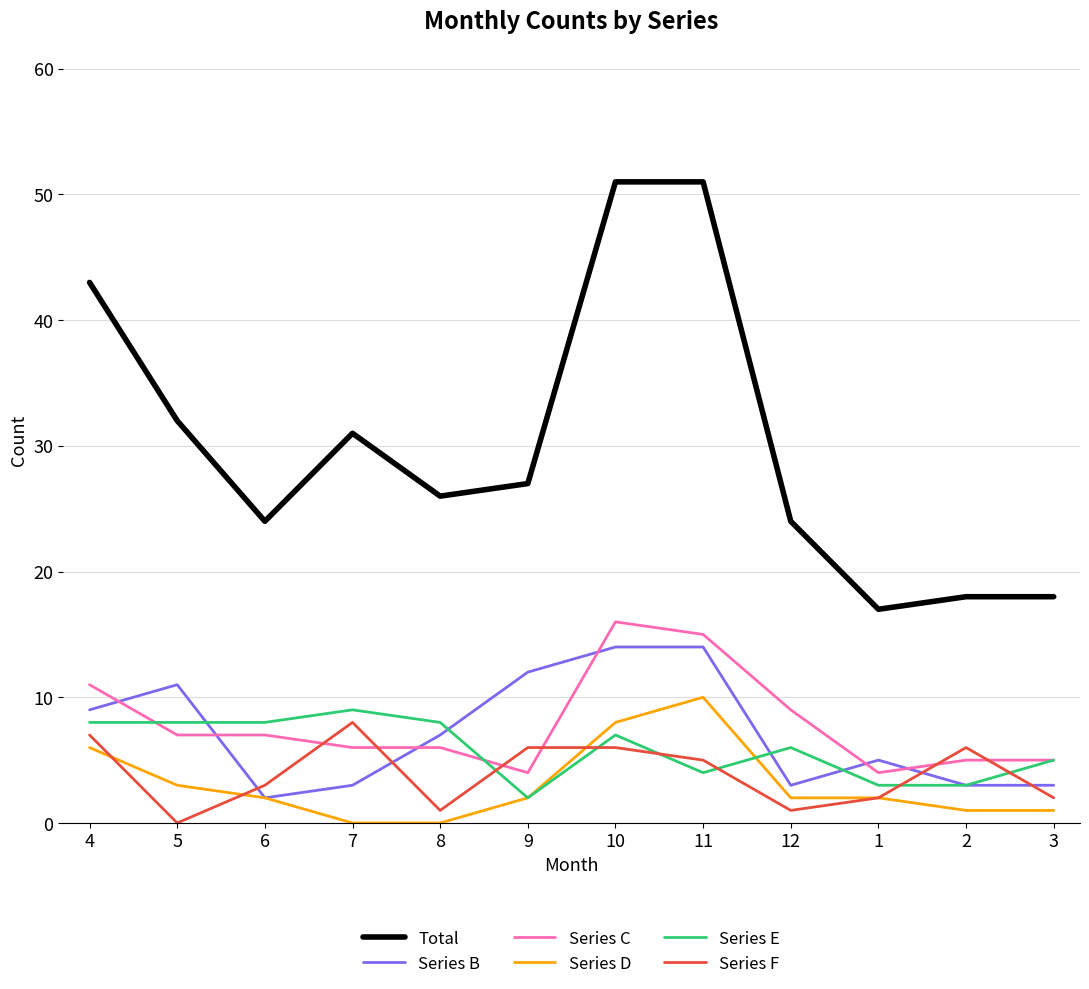

What is the difference between the maximum and minimum values in the Series E series?

7